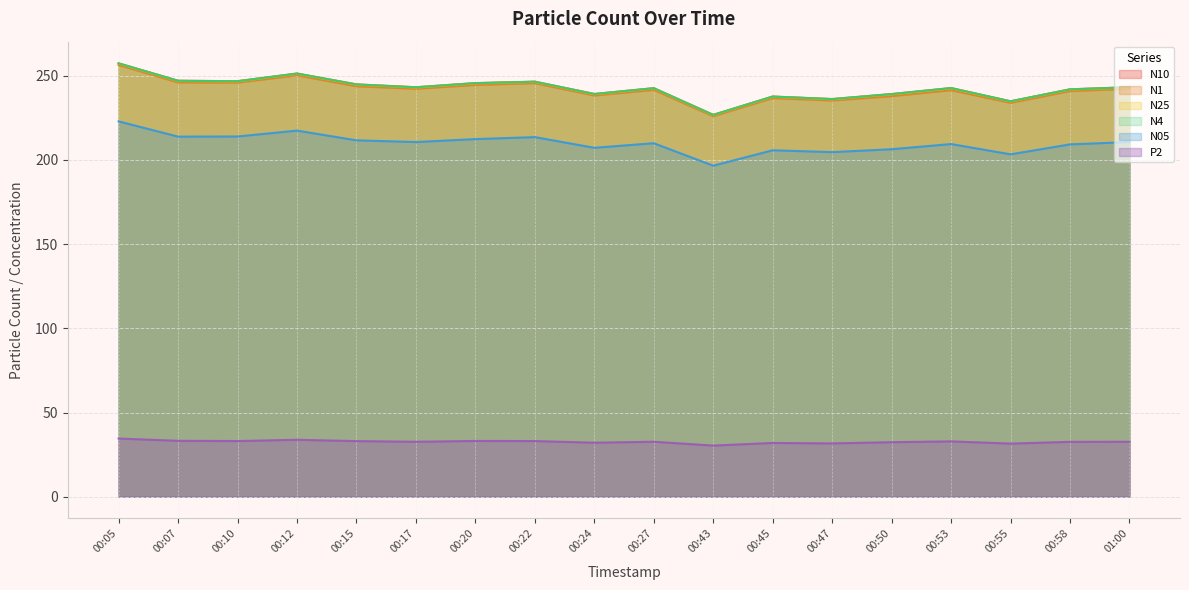

How many lines are shown in the chart?

6